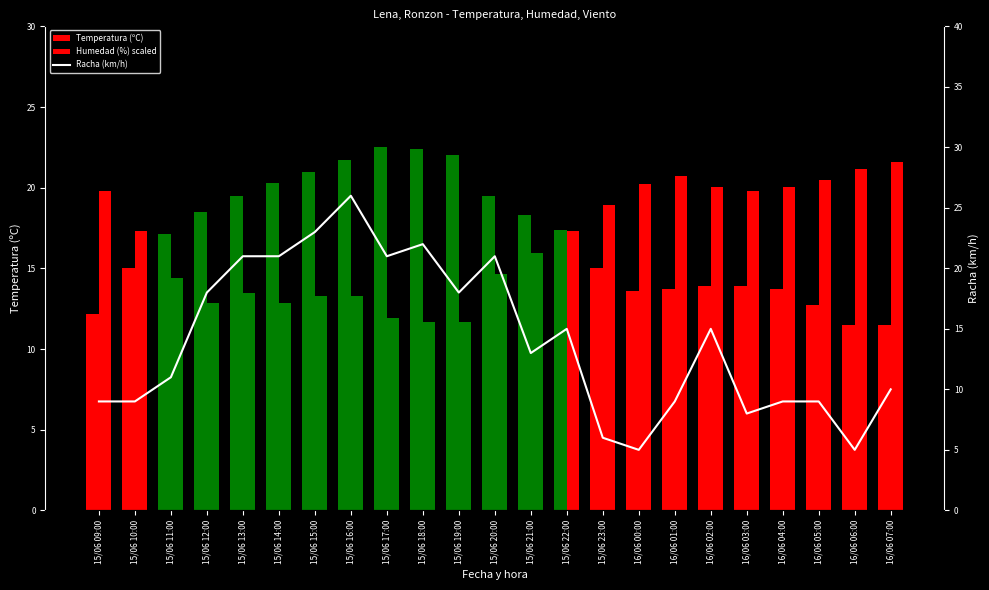

How many data points in Humedad (%) scaled are less than 17?

11